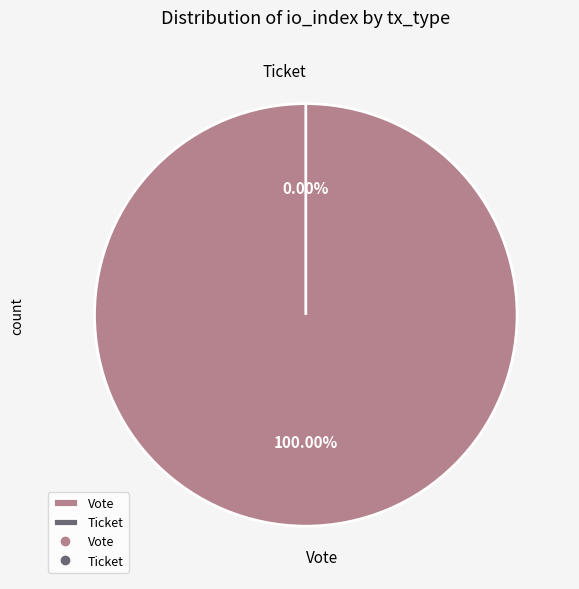

Which slice is the smallest?

Ticket